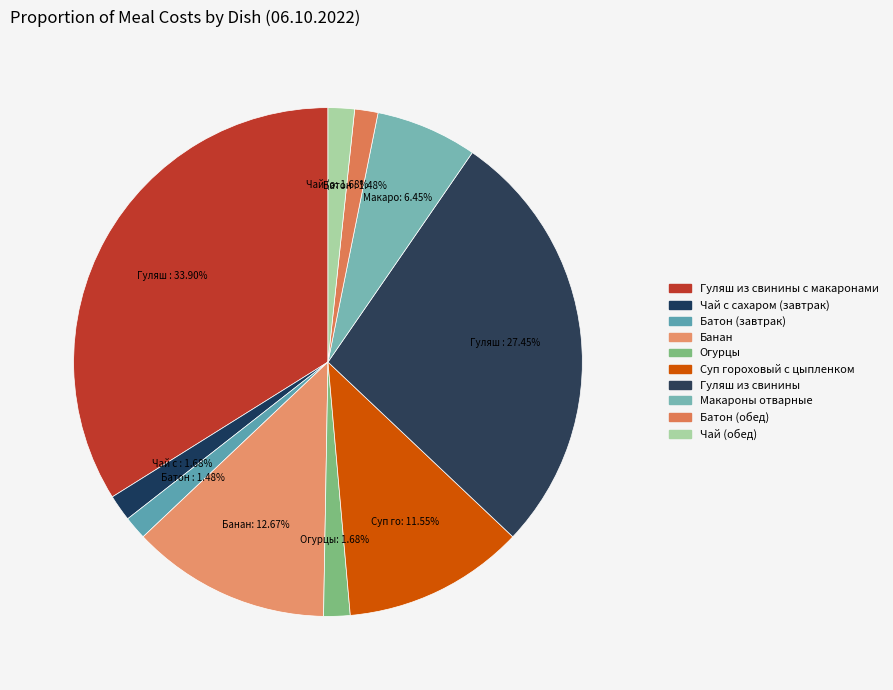

How many segments does this pie chart have?

10